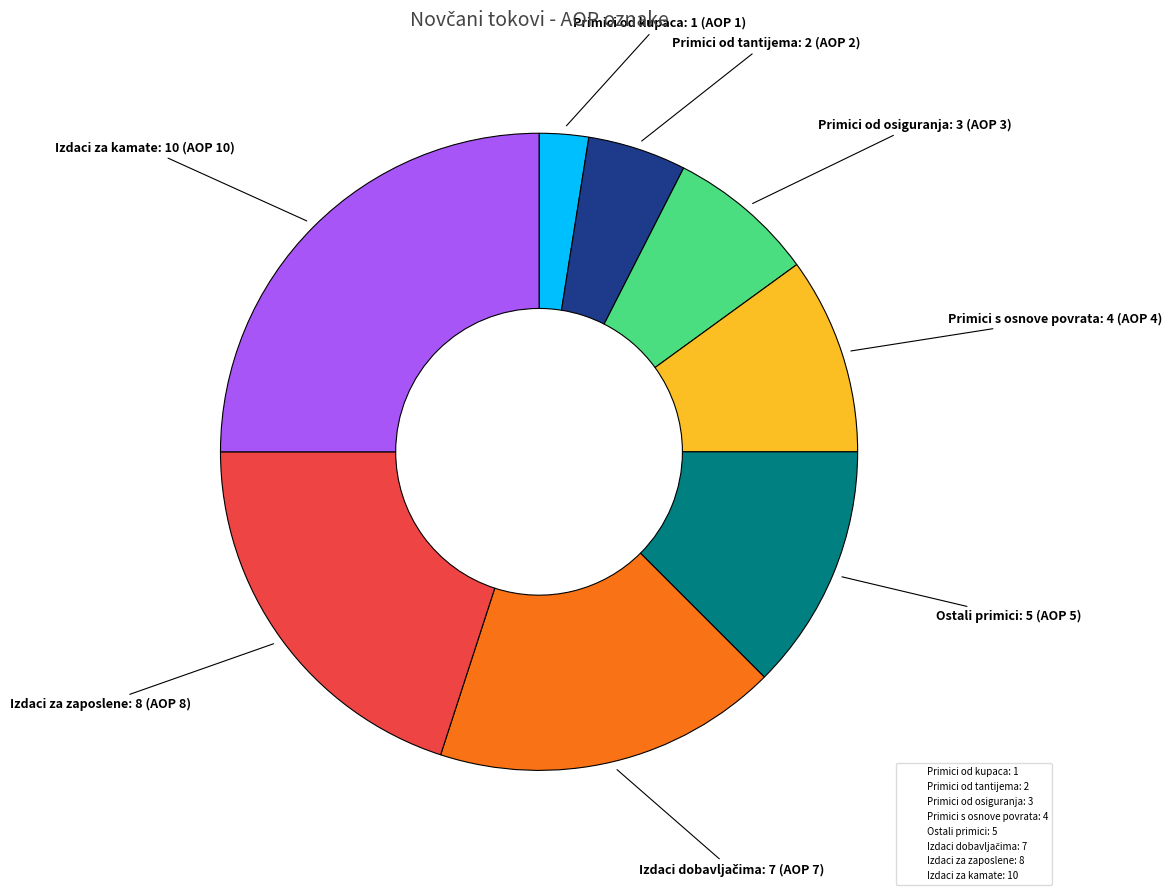

Does any single category account for the majority?

No